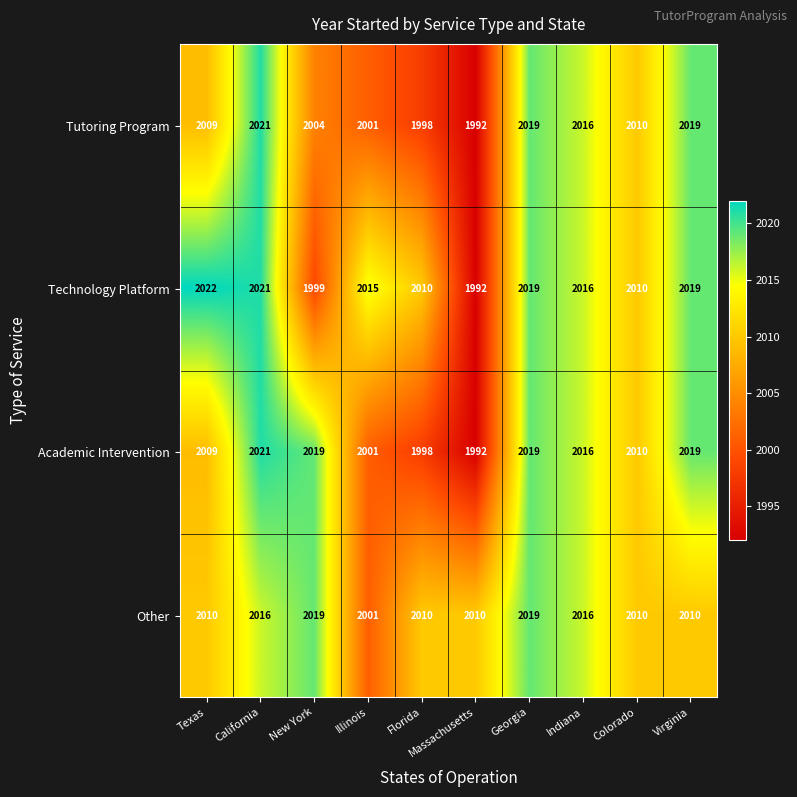

At which category is the sum across all series the highest?

California